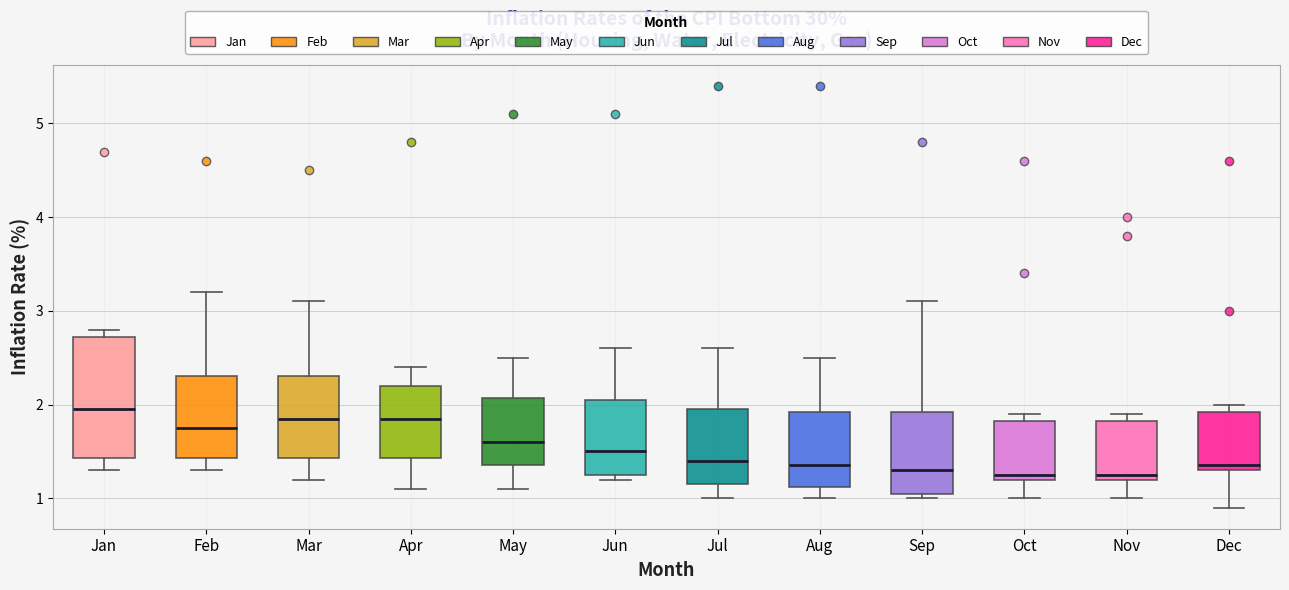

Reading left to right, read every box against the y-axis: the position of its median line, the range the box covers, and the ends of its whiskers. The values are not printed on the chart, so give them approximately, as read against the axis.

Jan: median 2.0, box 1.4 to 2.7, whiskers 1.3 to 2.8
Feb: median 1.8, box 1.4 to 2.3, whiskers 1.3 to 3.2
Mar: median 1.9, box 1.4 to 2.3, whiskers 1.2 to 3.1
Apr: median 1.9, box 1.4 to 2.2, whiskers 1.1 to 2.4
May: median 1.6, box 1.4 to 2.1, whiskers 1.1 to 2.5
Jun: median 1.5, box 1.3 to 2.1, whiskers 1.2 to 2.6
Jul: median 1.4, box 1.2 to 2.0, whiskers 1.0 to 2.6
Aug: median 1.4, box 1.1 to 1.9, whiskers 1.0 to 2.5
Sep: median 1.3, box 1.1 to 1.9, whiskers 1.0 to 3.1
Oct: median 1.3, box 1.2 to 1.8, whiskers 1.0 to 1.9
Nov: median 1.3, box 1.2 to 1.8, whiskers 1.0 to 1.9
Dec: median 1.4, box 1.3 to 1.9, whiskers 0.9 to 2.0